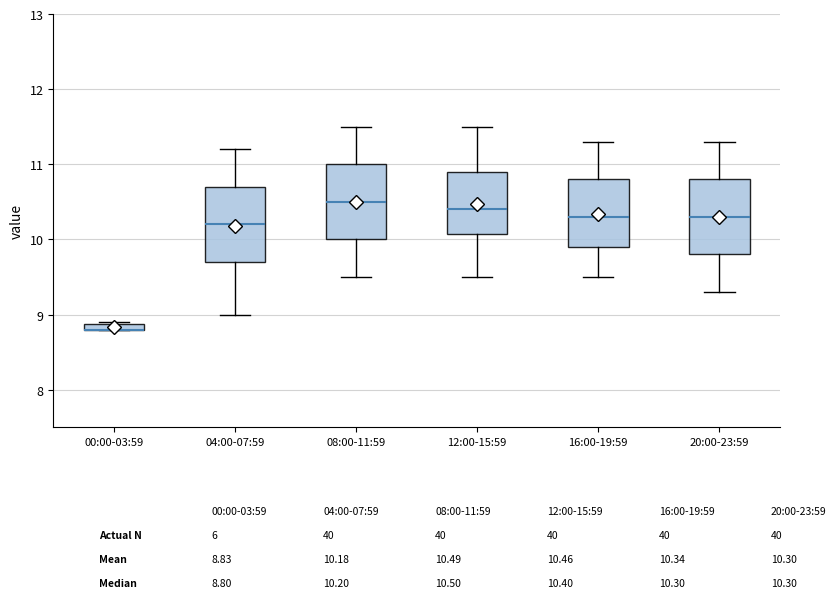

Where is the lower edge of the box for 08:00-11:59 on the y-axis? The values are not printed on the chart, so give them approximately, as read against the axis.

10.0